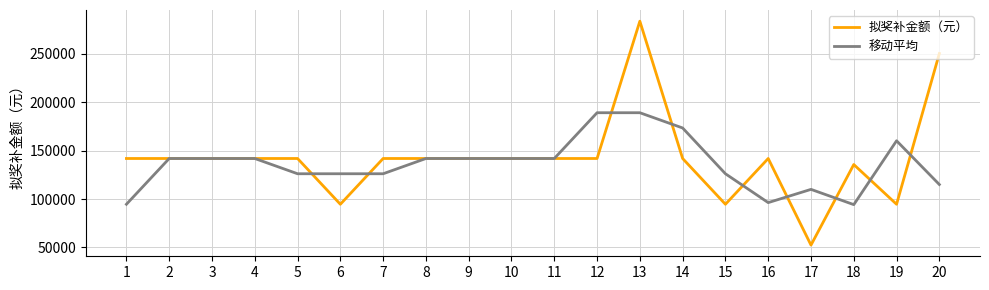

Count the number of categories in the chart.

20